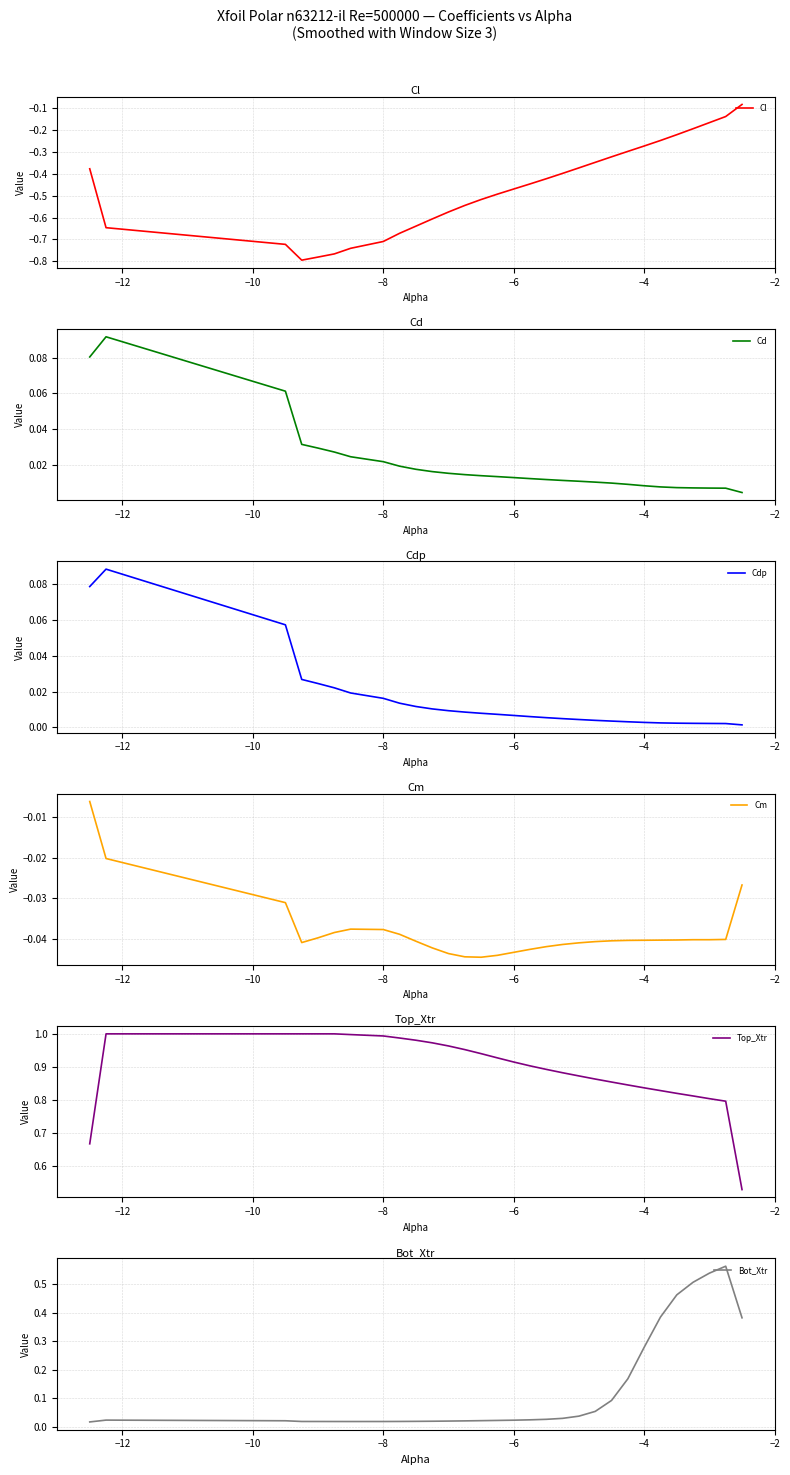

True or false: Cm and Cdp cross at least once.

False